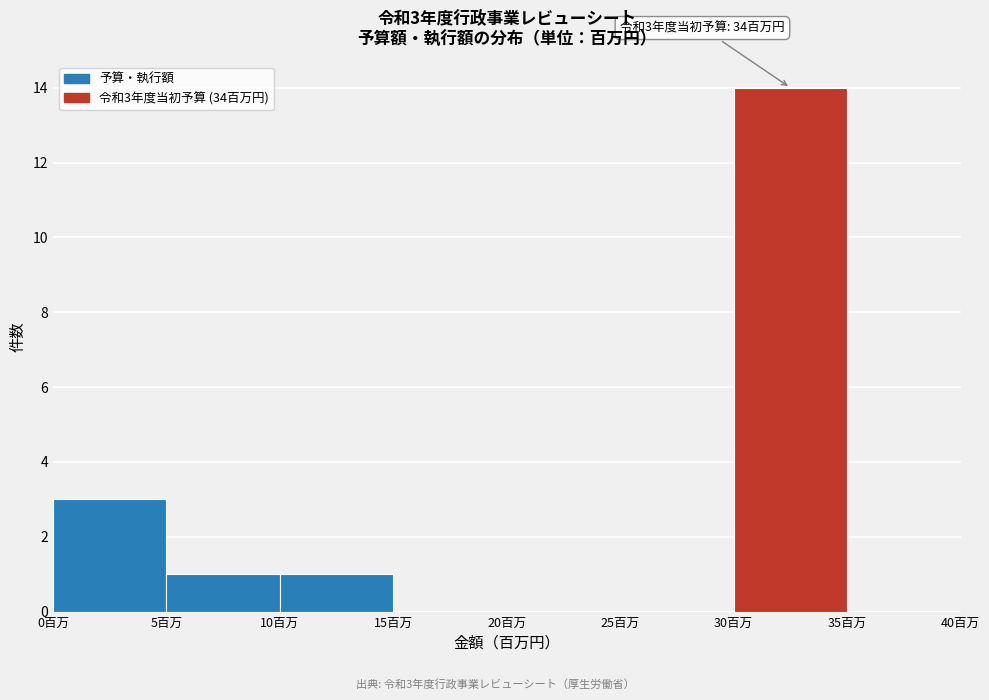

Which range on the x-axis has the tallest bar?

30 to 35